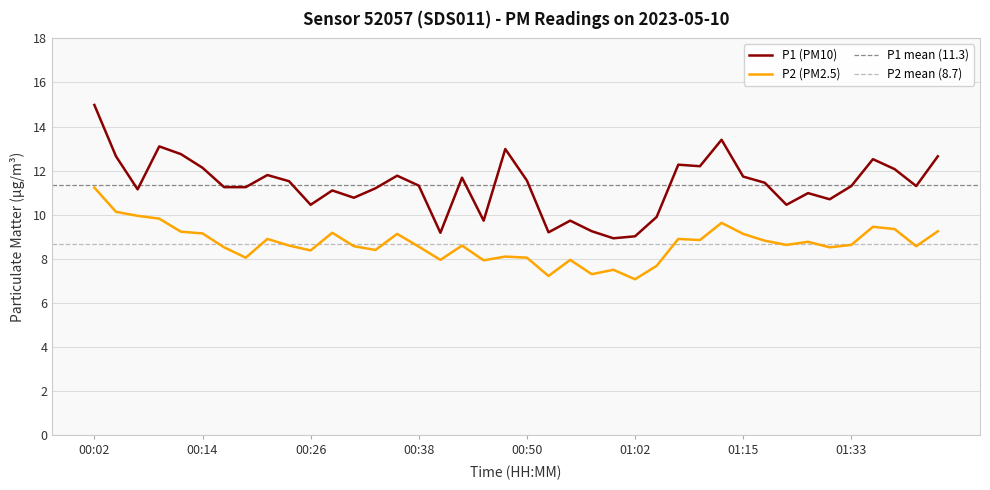

How many lines are shown in the chart?

2